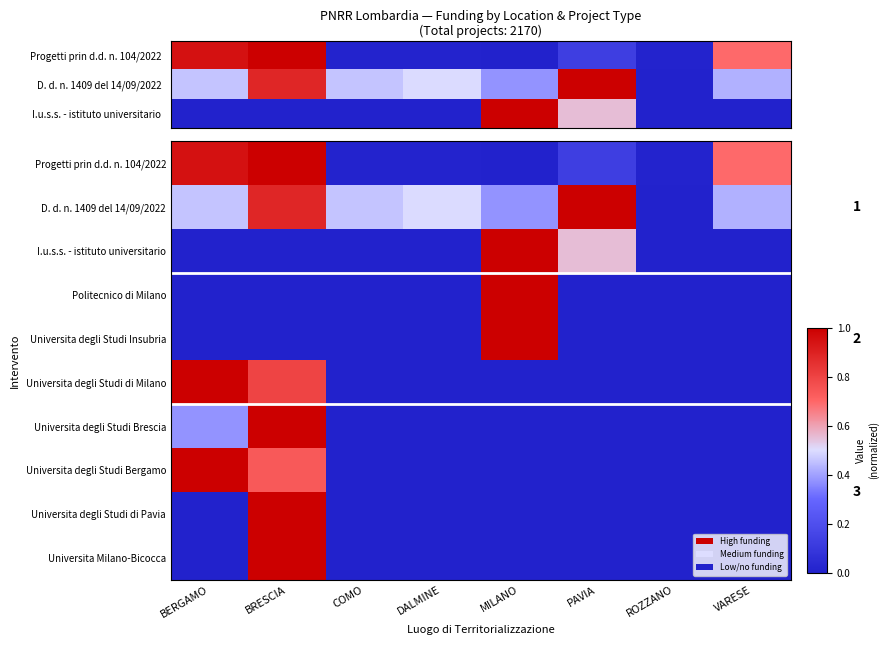

What is the approximate value of Progetti prin d.d. n. 104/2022 at PAVIA?

0.1